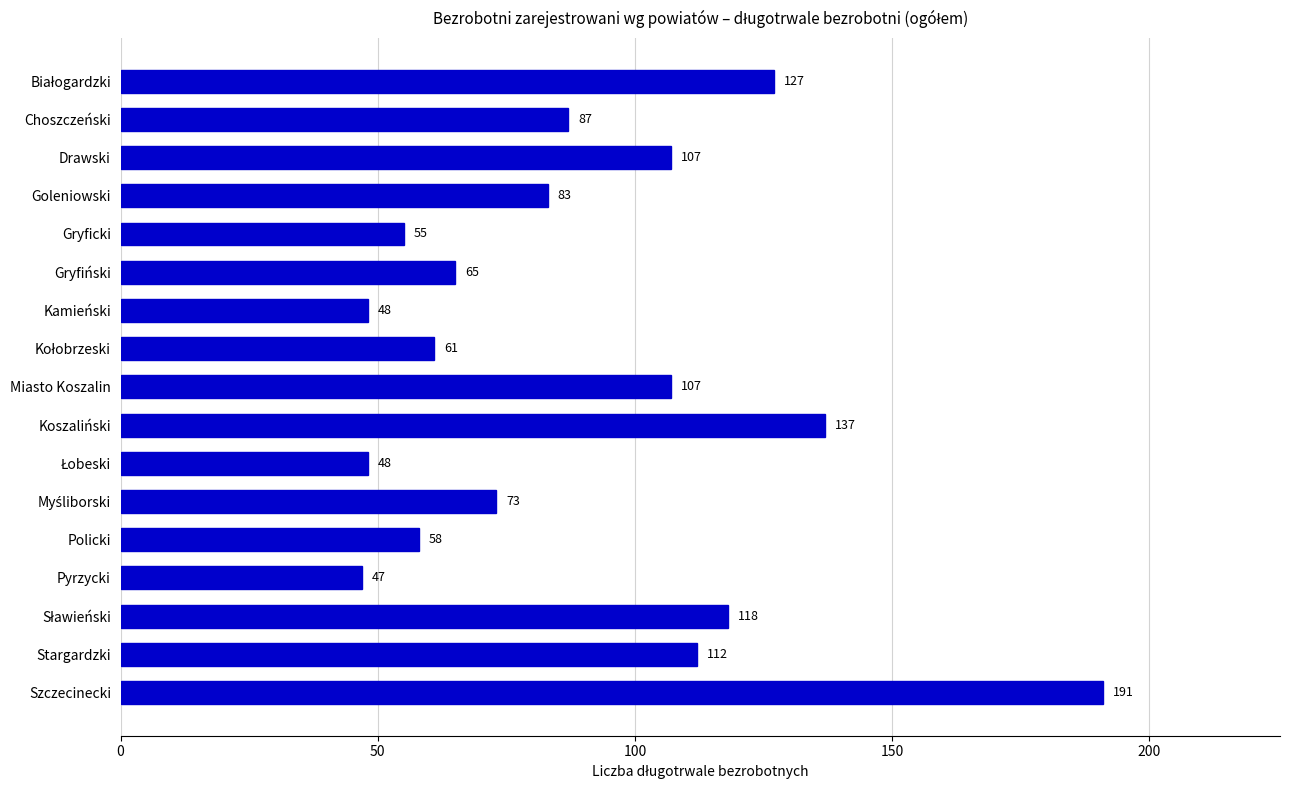

The chart shows a value of 47 at Pyrzycki. True or false?

True